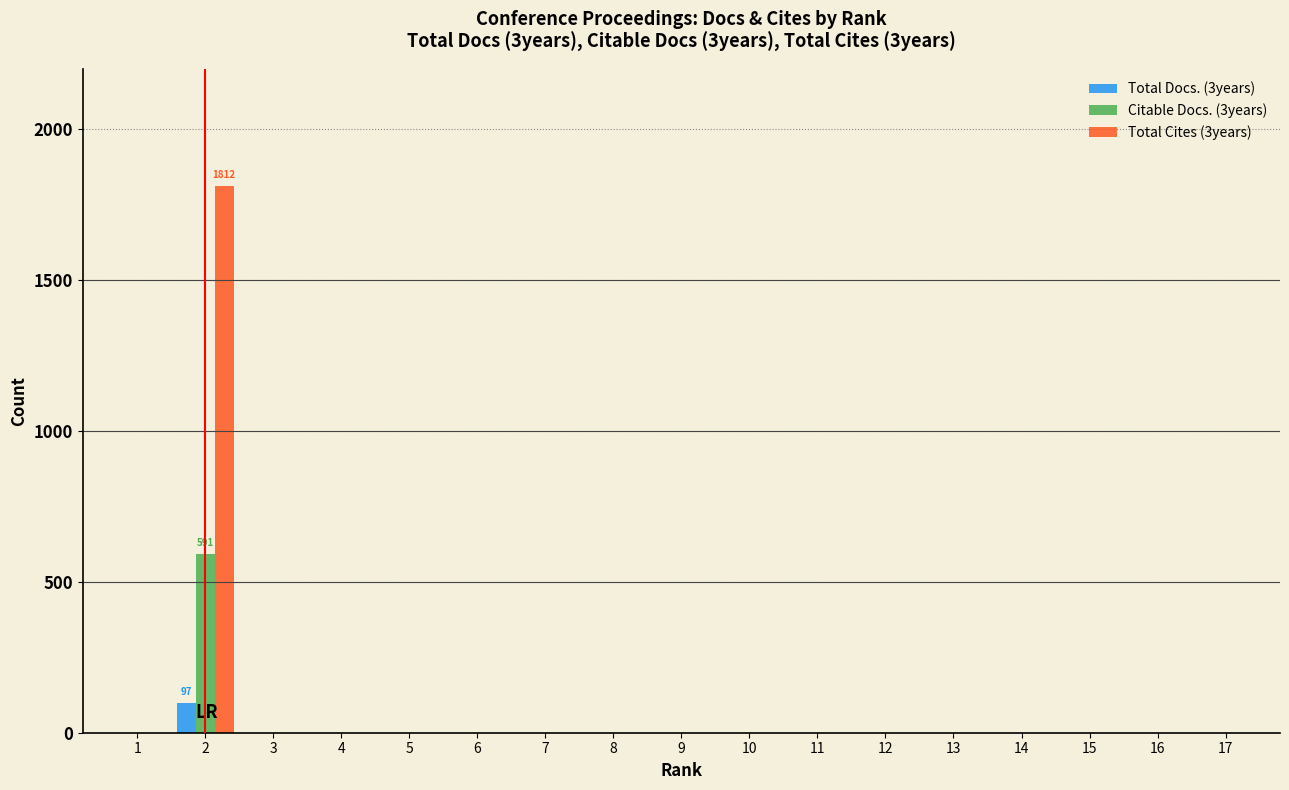

What is the greatest value displayed?

1812